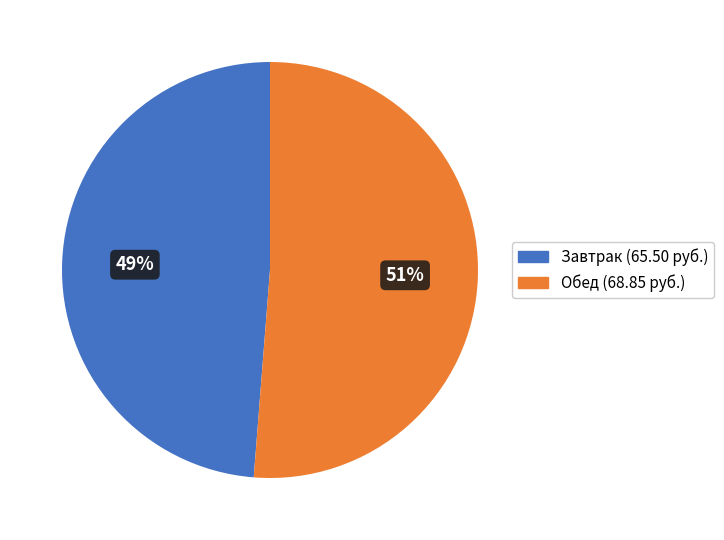

Is there any slice that represents more than half of the pie?

Yes